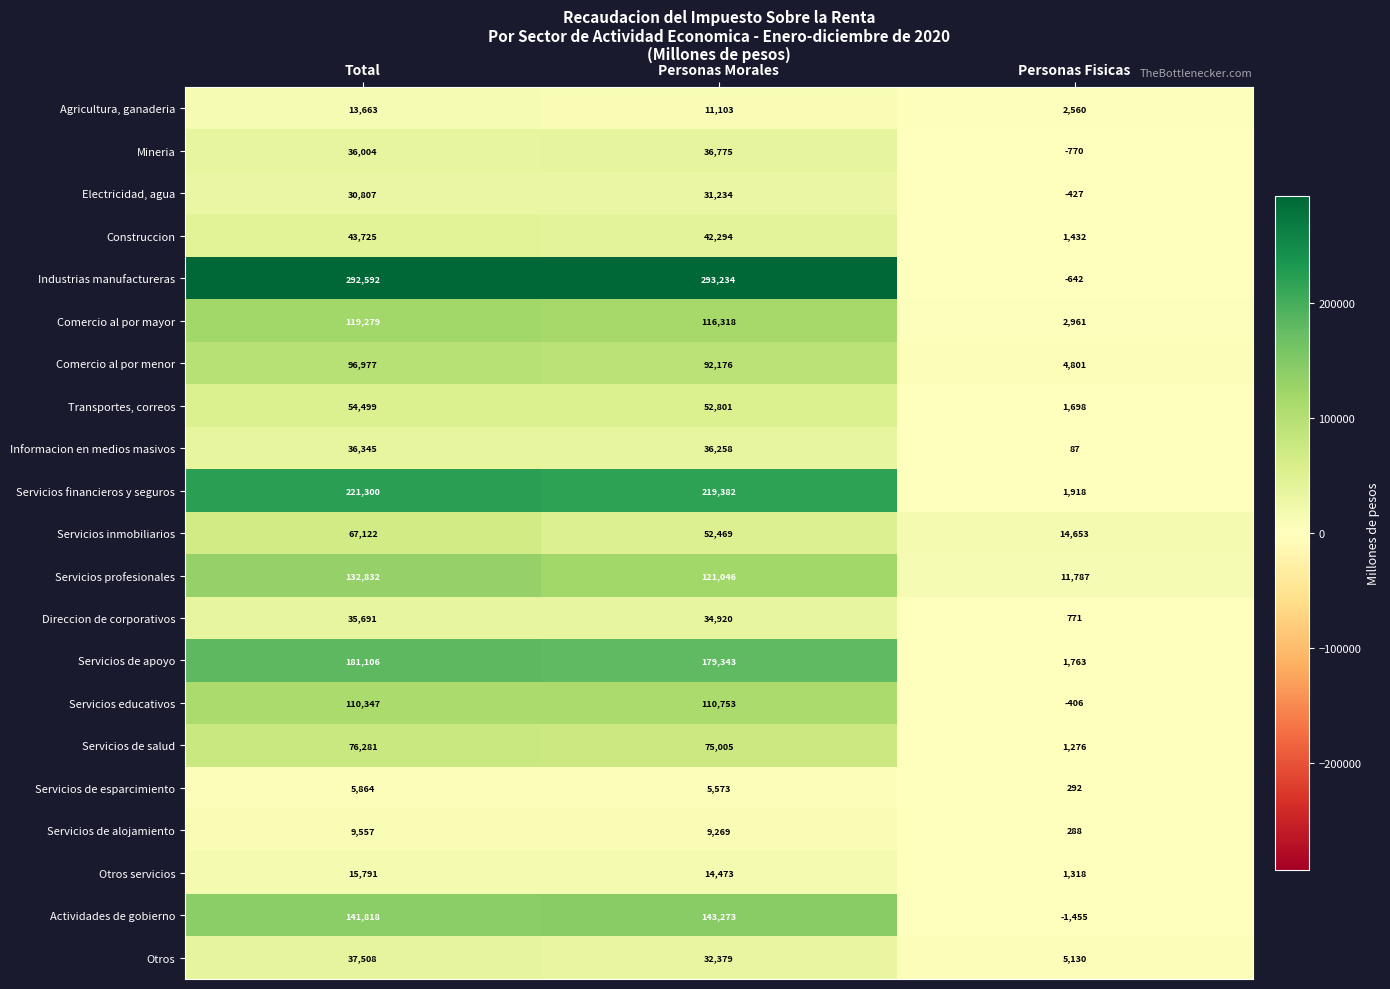

The value of Electricidad, agua at Total is 30807. True or false?

True